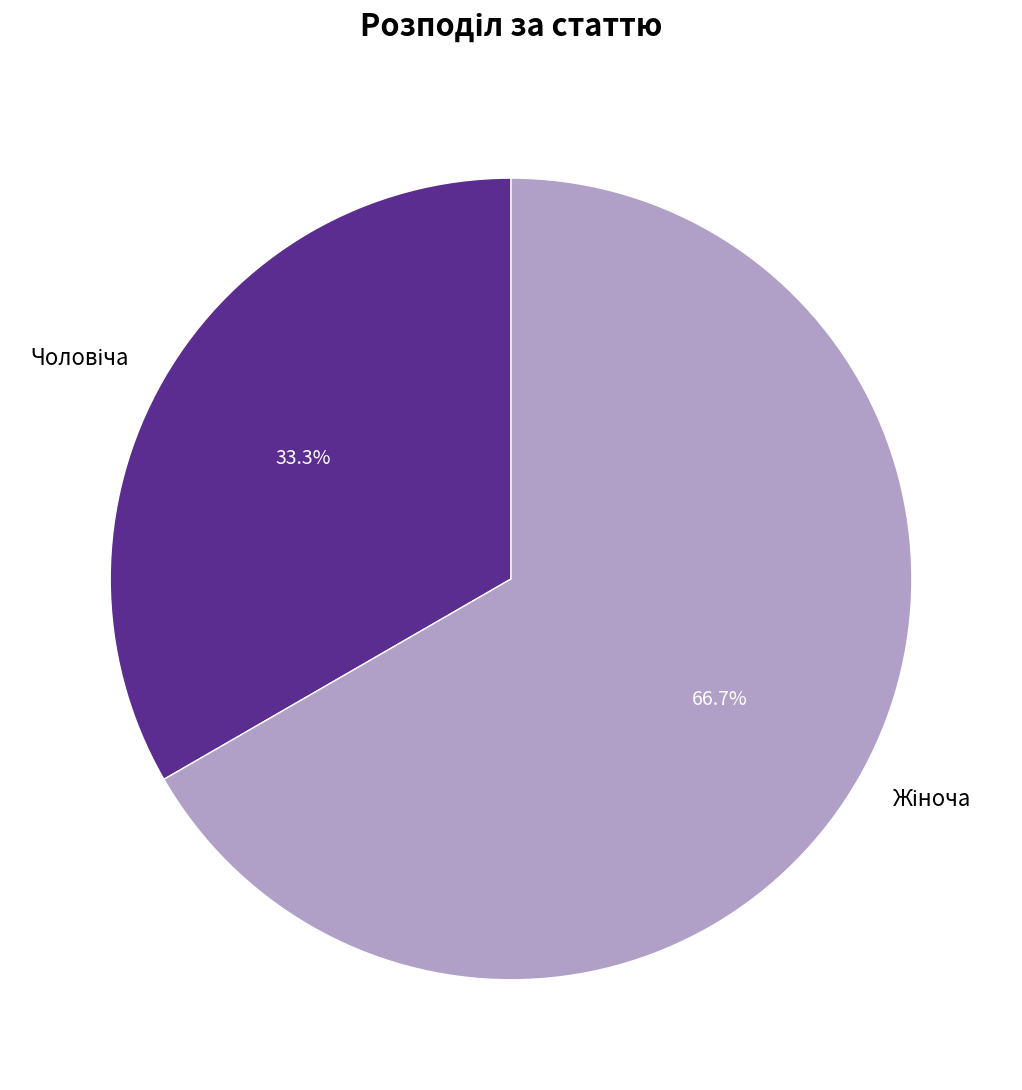

What percentage is NOT represented by Чоловіча?

66.7%